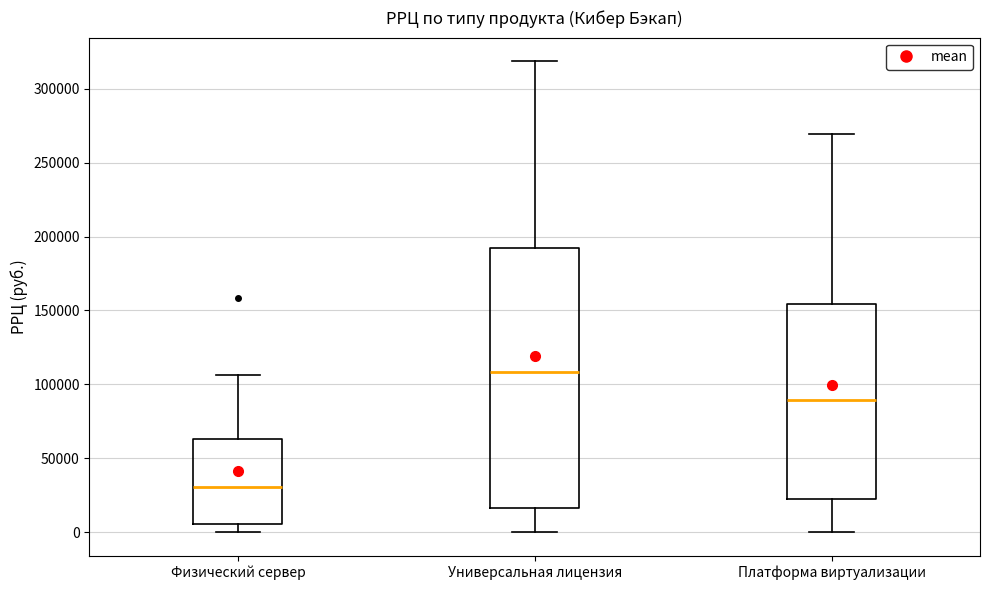

Which box is the tallest, from its lower edge to its upper edge?

Универсальная лицензия